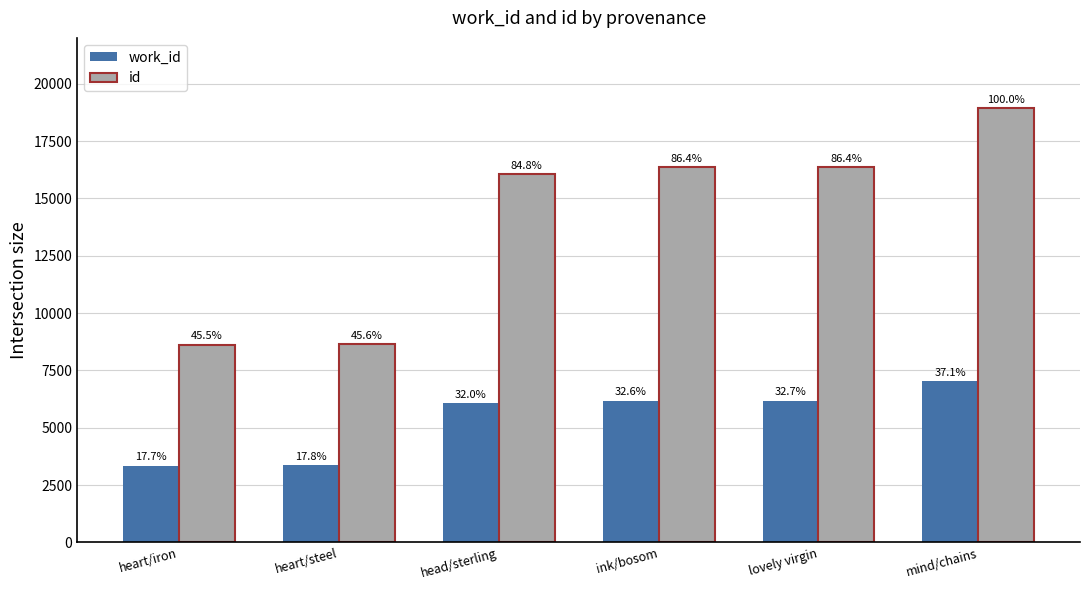

What is the label of the 6th bar from the right?

heart/iron